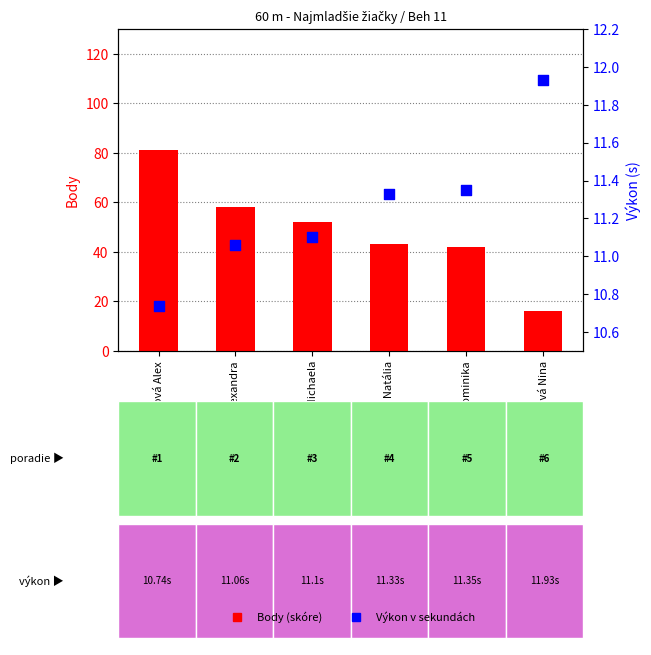

Which series has the widest spread of Y values?

Body